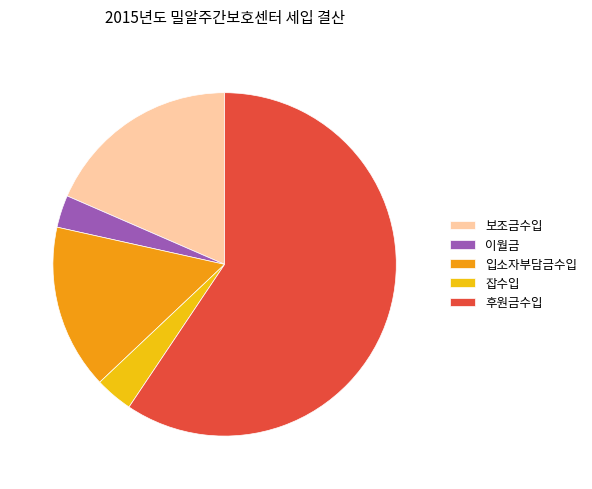

Do 입소자부담금수입 and 보조금수입 together represent more than half of the pie?

No